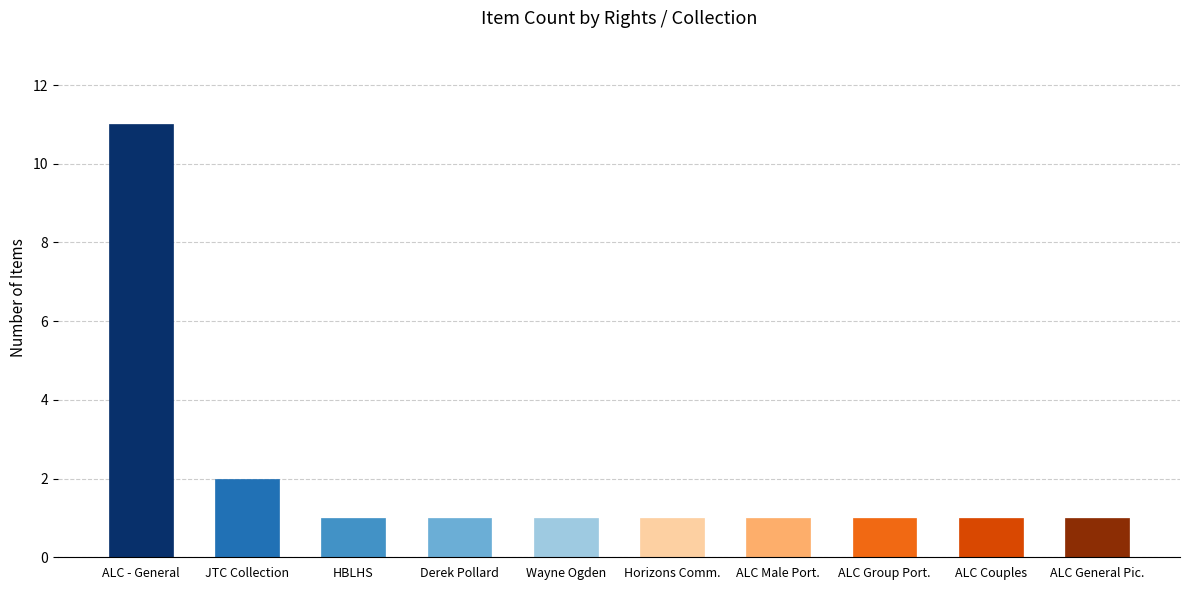

How many data points does each series have?

10